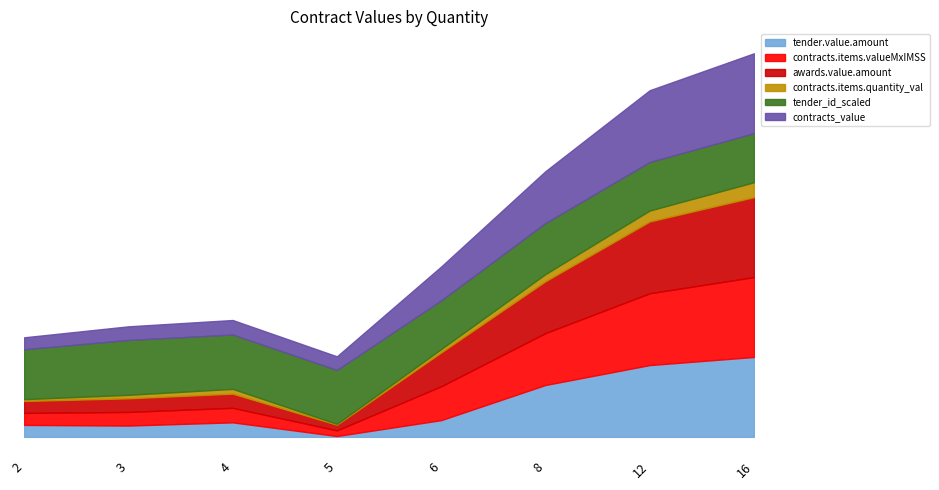

What is the difference between the contracts_value values at 5 and 2?

1687.8